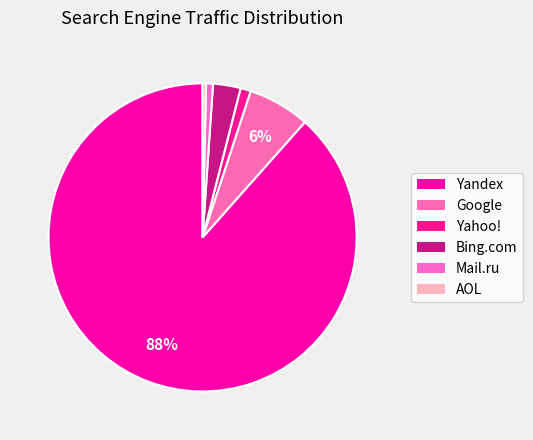

Which has a higher value, Mail.ru or Bing.com?

Bing.com